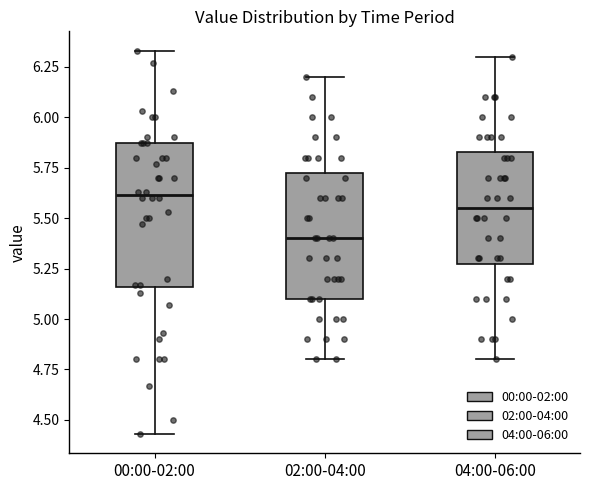

Reading left to right, transcribe this box plot: for each box, give where its median line is, the range the box spans, and where its two whiskers end, as read against the y-axis. The values are not printed on the chart, so give them approximately, as read against the axis.

00:00-02:00: median 5.60, box 5.15 to 5.85, whiskers 4.45 to 6.35
02:00-04:00: median 5.40, box 5.10 to 5.75, whiskers 4.80 to 6.20
04:00-06:00: median 5.55, box 5.30 to 5.85, whiskers 4.80 to 6.30